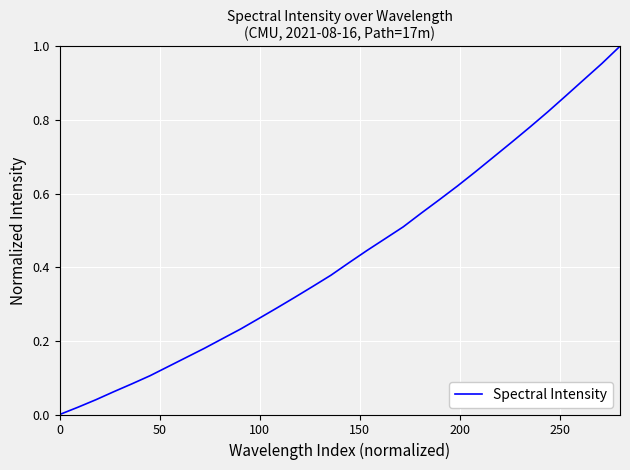

How many lines are shown in the chart?

1